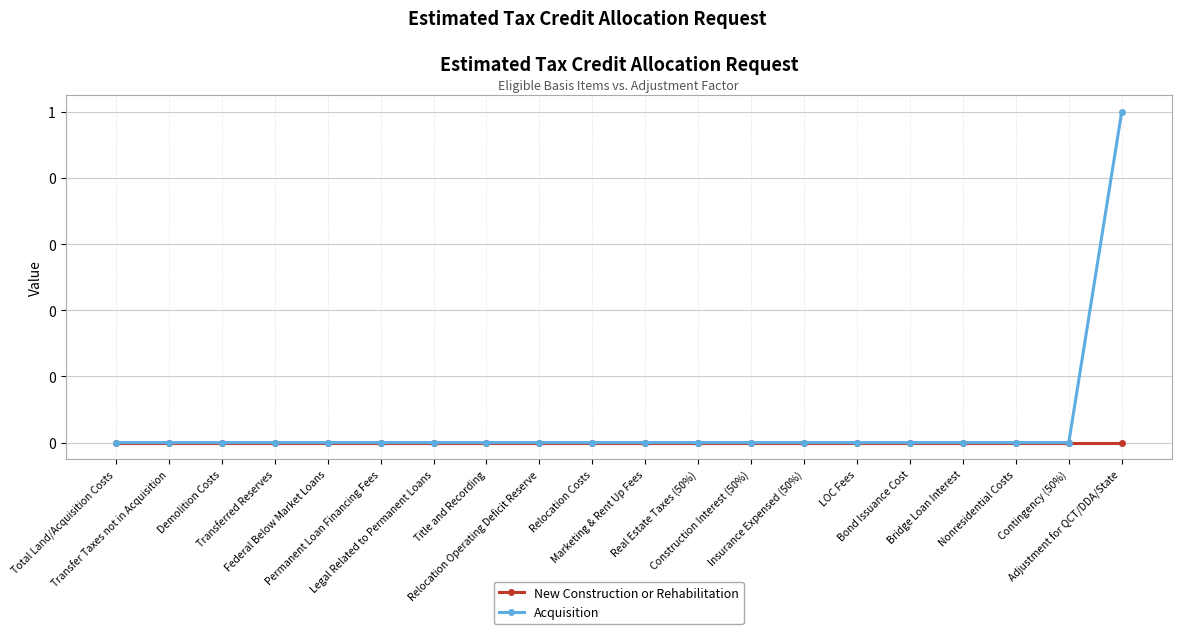

True or false: Acquisition has more than 0 interior local peaks.

False